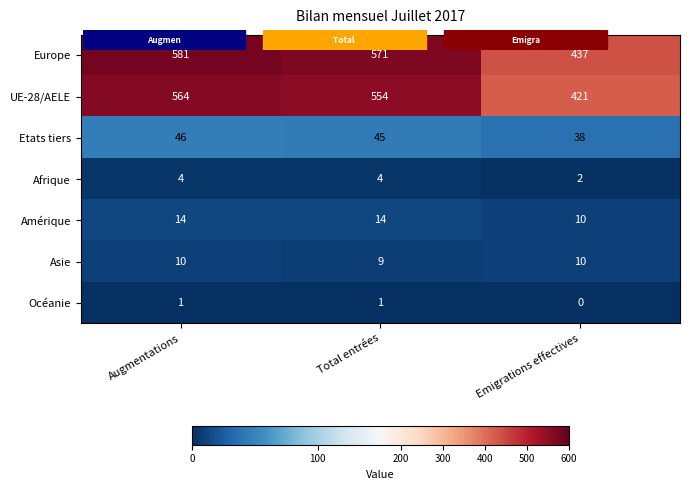

Count the Océanie values in the range 0 to 1.

3